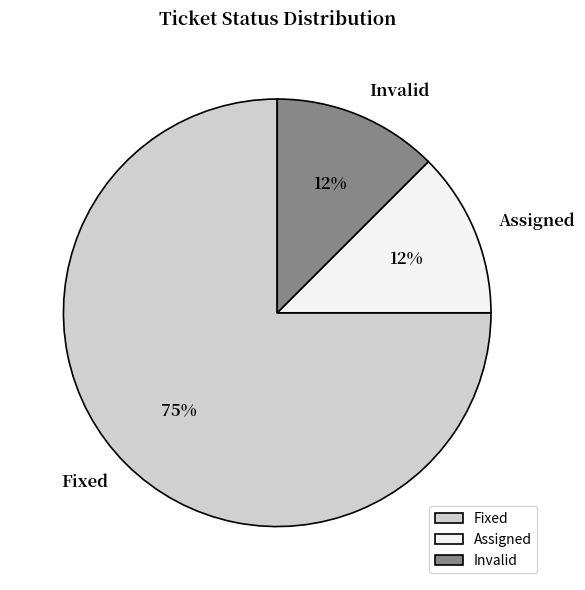

Combined, do Fixed and Assigned account for over 50%?

Yes